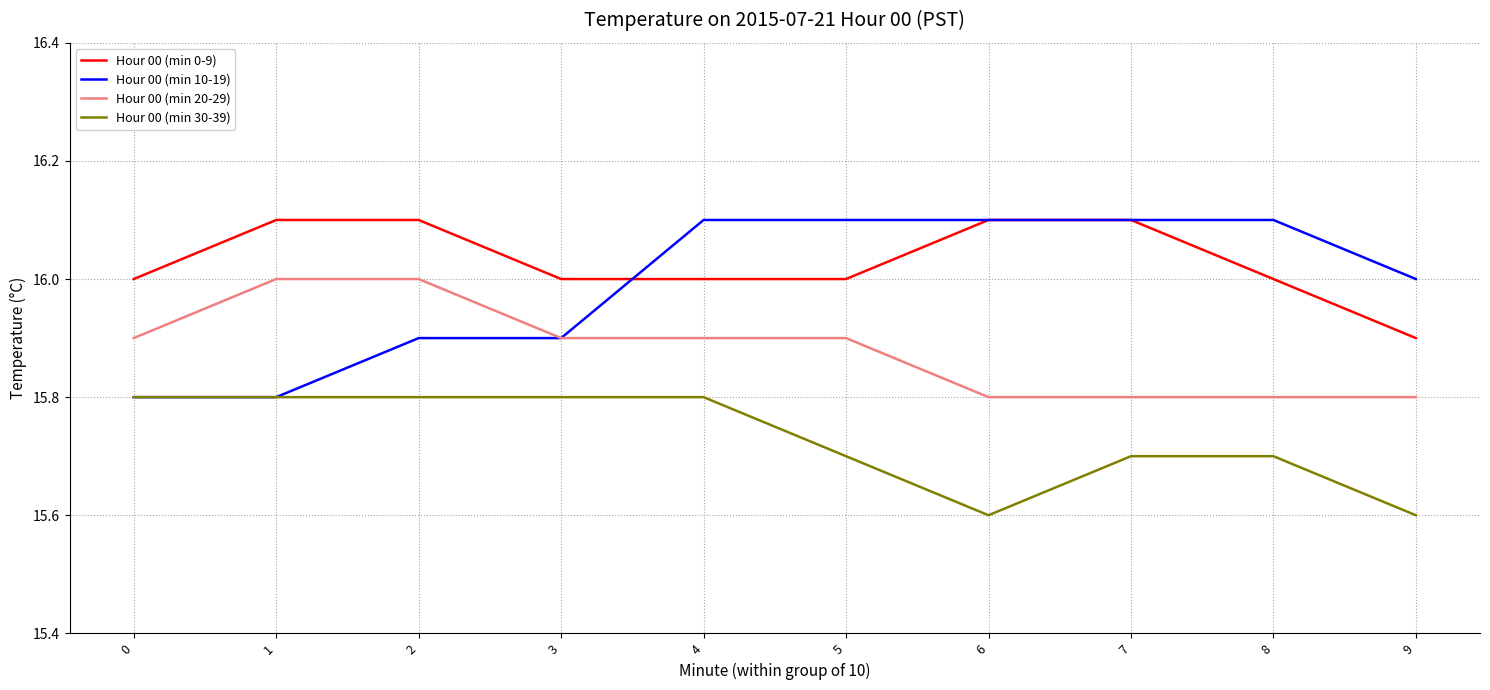

Reading left to right, extract all data points from this chart.

Hour 00 (min 0-9): 16.0	16.1	16.1	16.0	16.0	16.0	16.1	16.1	16.0	15.9
Hour 00 (min 10-19): 15.8	15.8	15.9	15.9	16.1	16.1	16.1	16.1	16.1	16.0
Hour 00 (min 20-29): 15.9	16.0	16.0	15.9	15.9	15.9	15.8	15.8	15.8	15.8
Hour 00 (min 30-39): 15.8	15.8	15.8	15.8	15.8	15.7	15.6	15.7	15.7	15.6